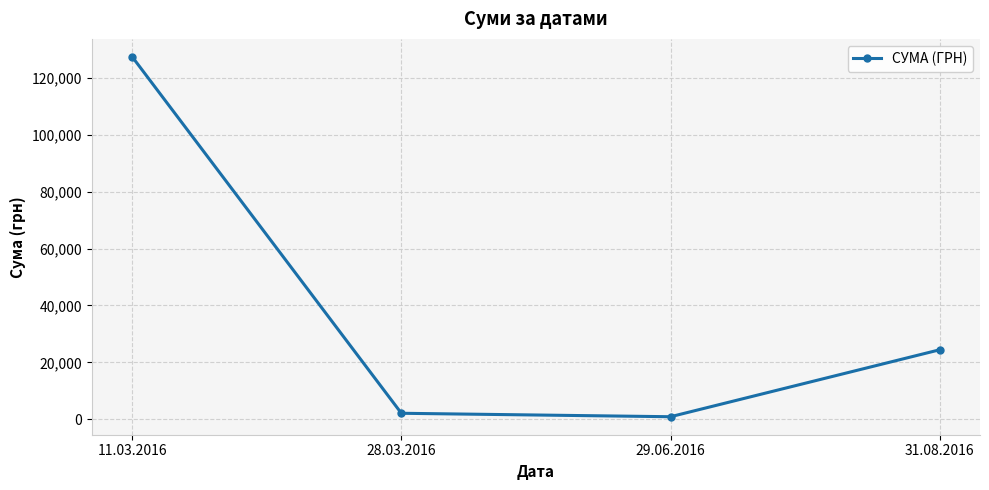

What is the smallest value displayed?

852.0